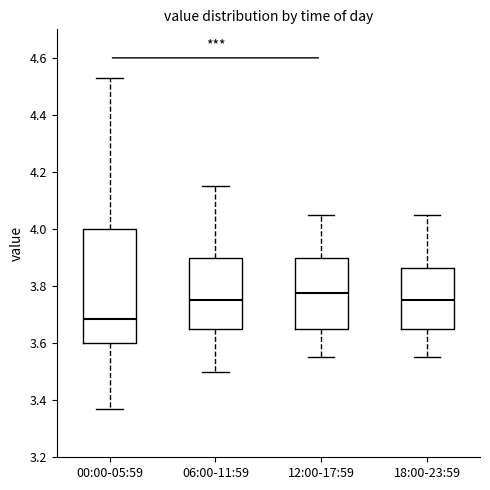

Where does the upper whisker of the box for 06:00-11:59 end on the y-axis? The values are not printed on the chart, so give them approximately, as read against the axis.

4.16